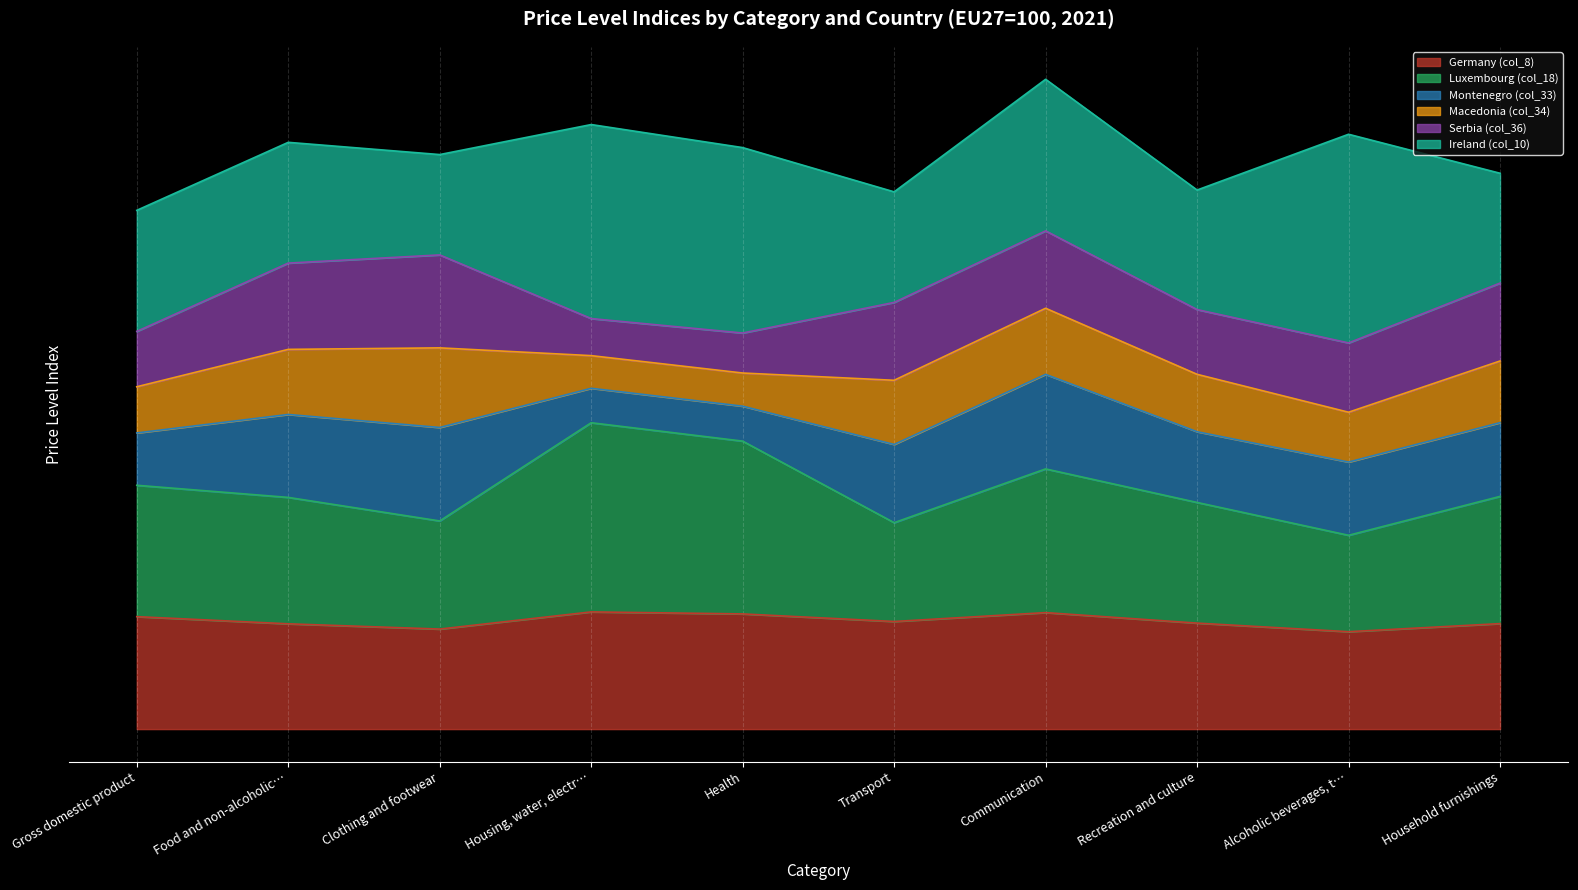

What is the sum of all Serbia (col_36) values?

672.0